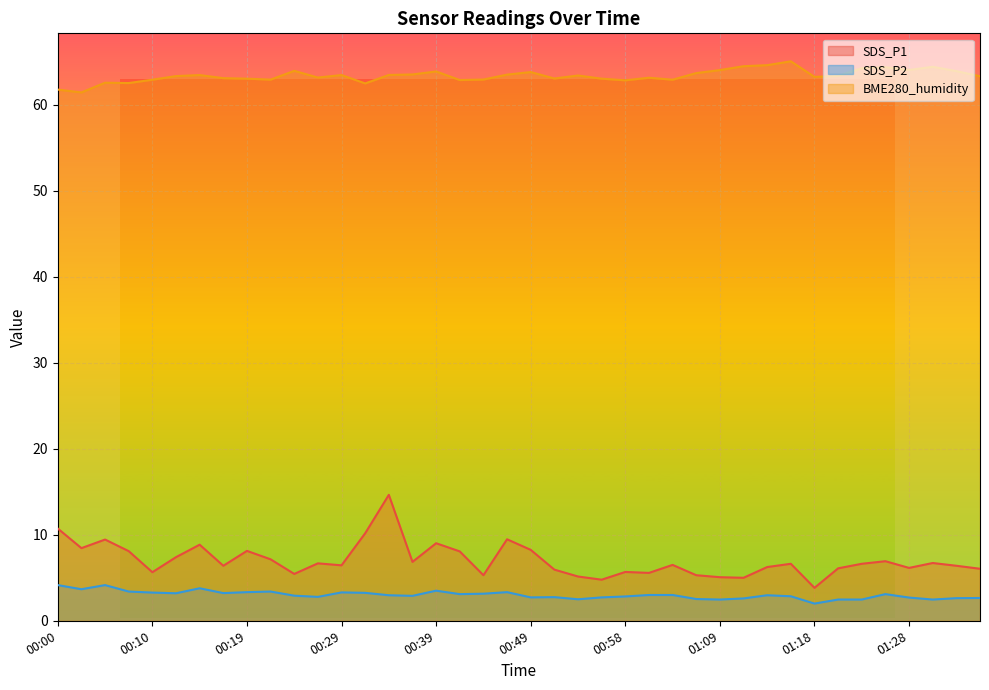

How many interior local peaks does the SDS_P1 series have?

12